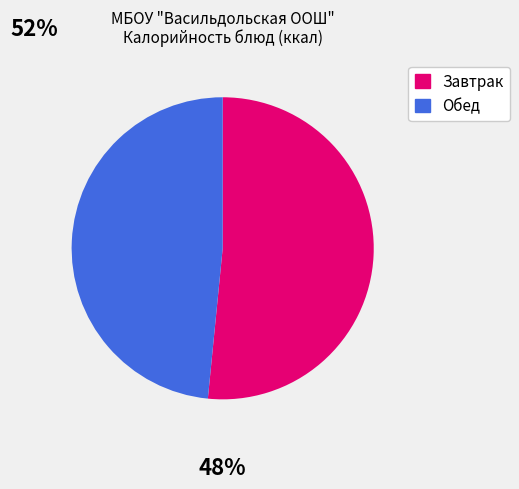

Is there a majority slice in this chart?

Yes